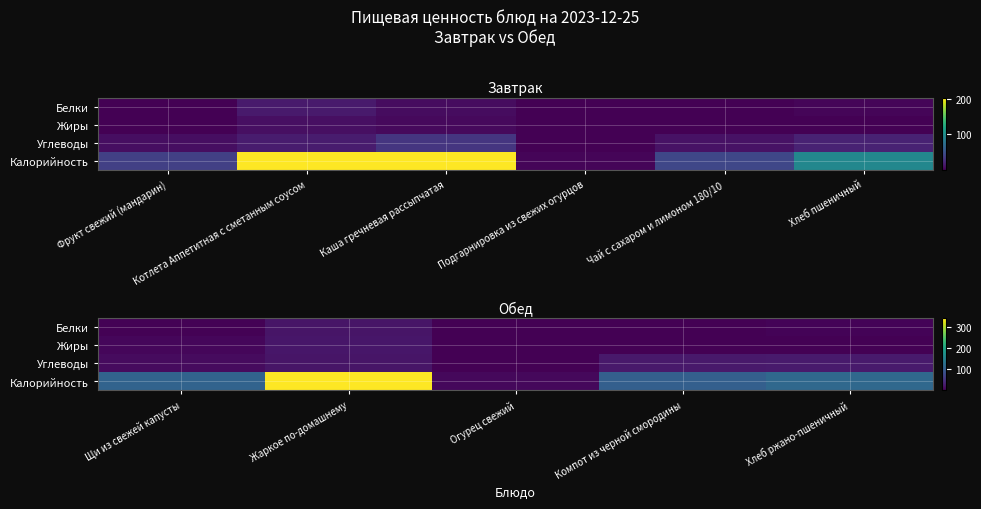

What is the minimum value shown in the chart?

0.1